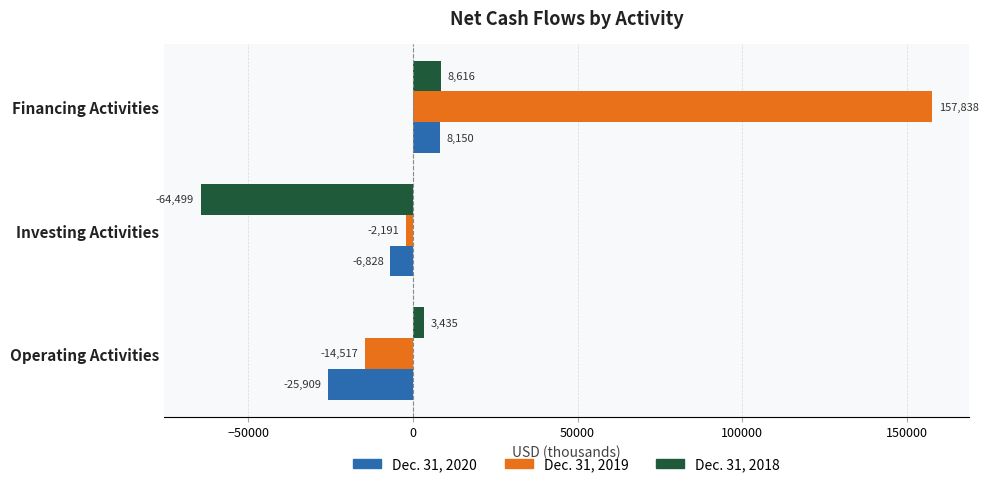

Where is Dec. 31, 2019 nearest to the value 71660?

Investing Activities